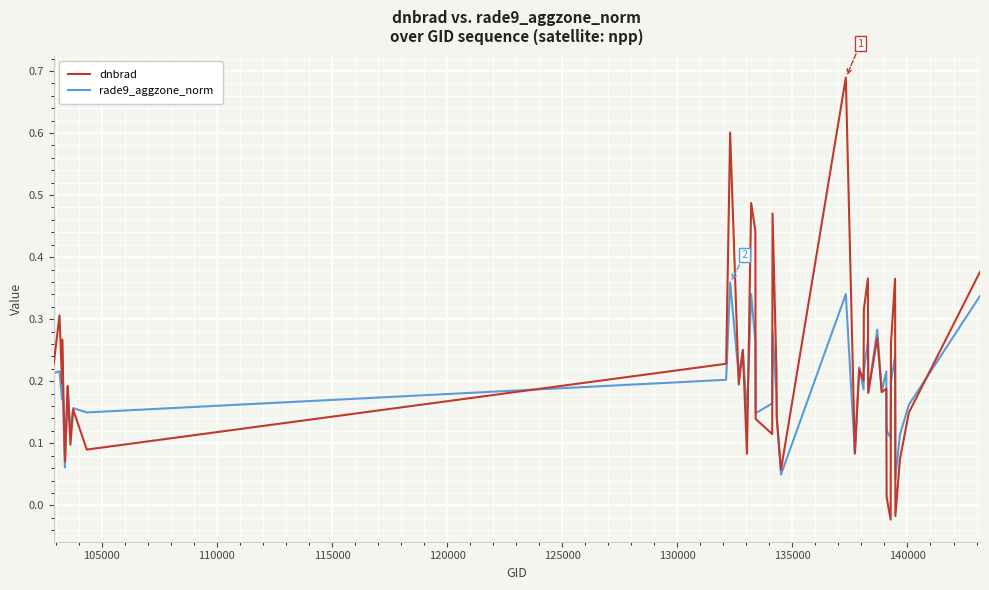

Which series has the widest spread of values?

dnbrad